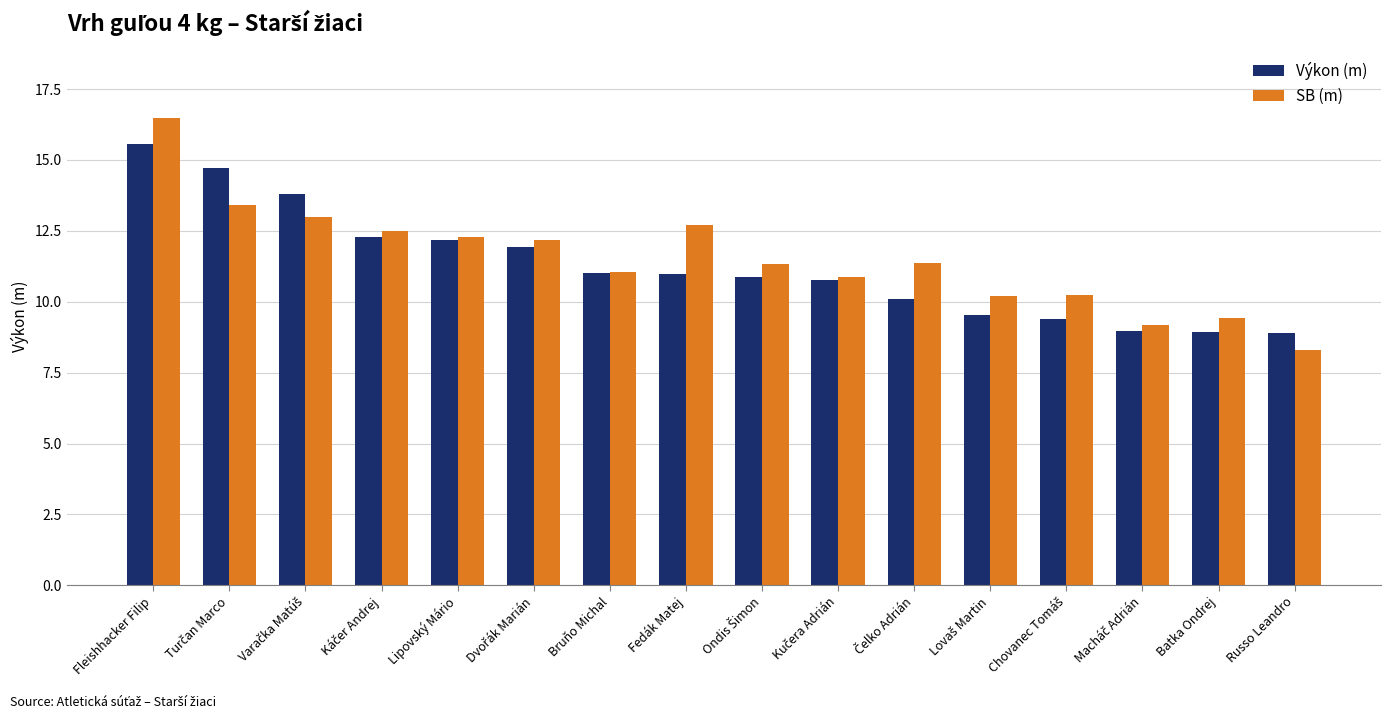

What is the average value of the Výkon (m) series?

11.3